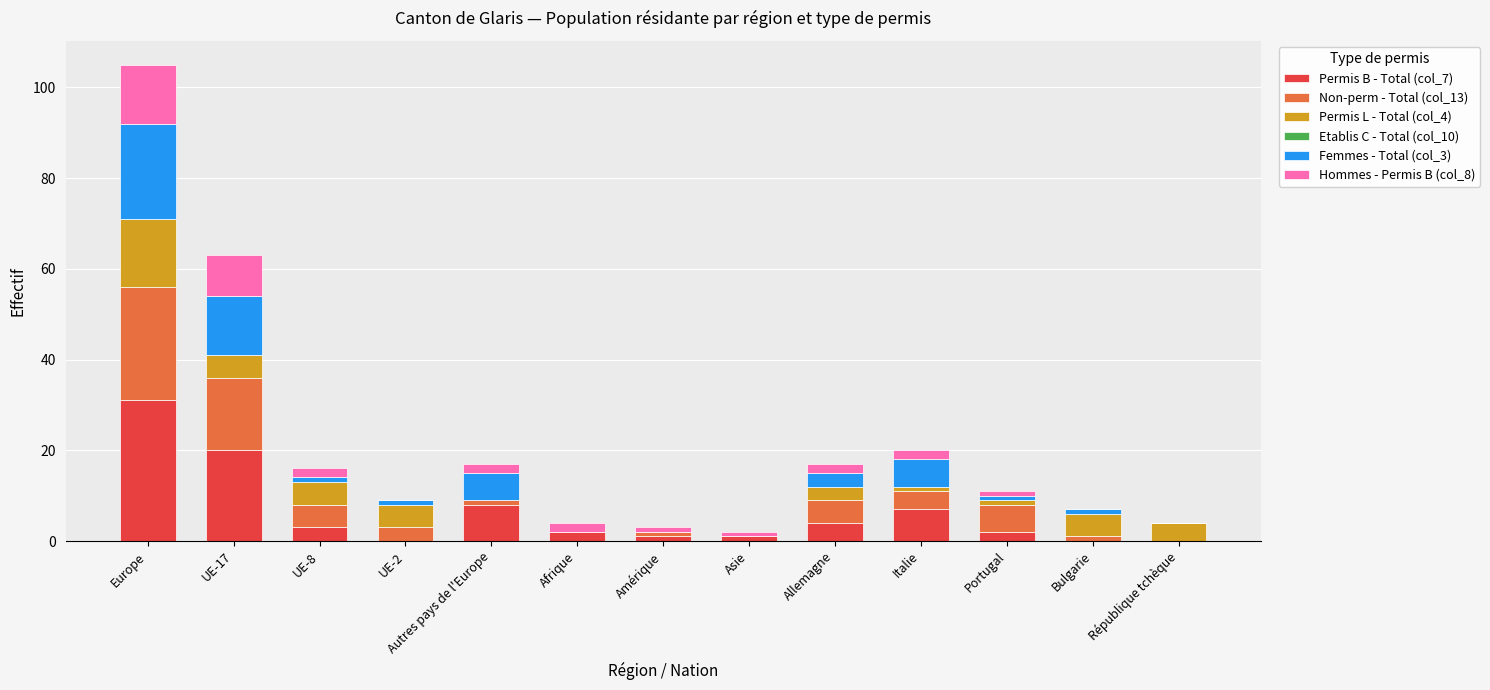

What is the total value across all series at République tchèque?

4